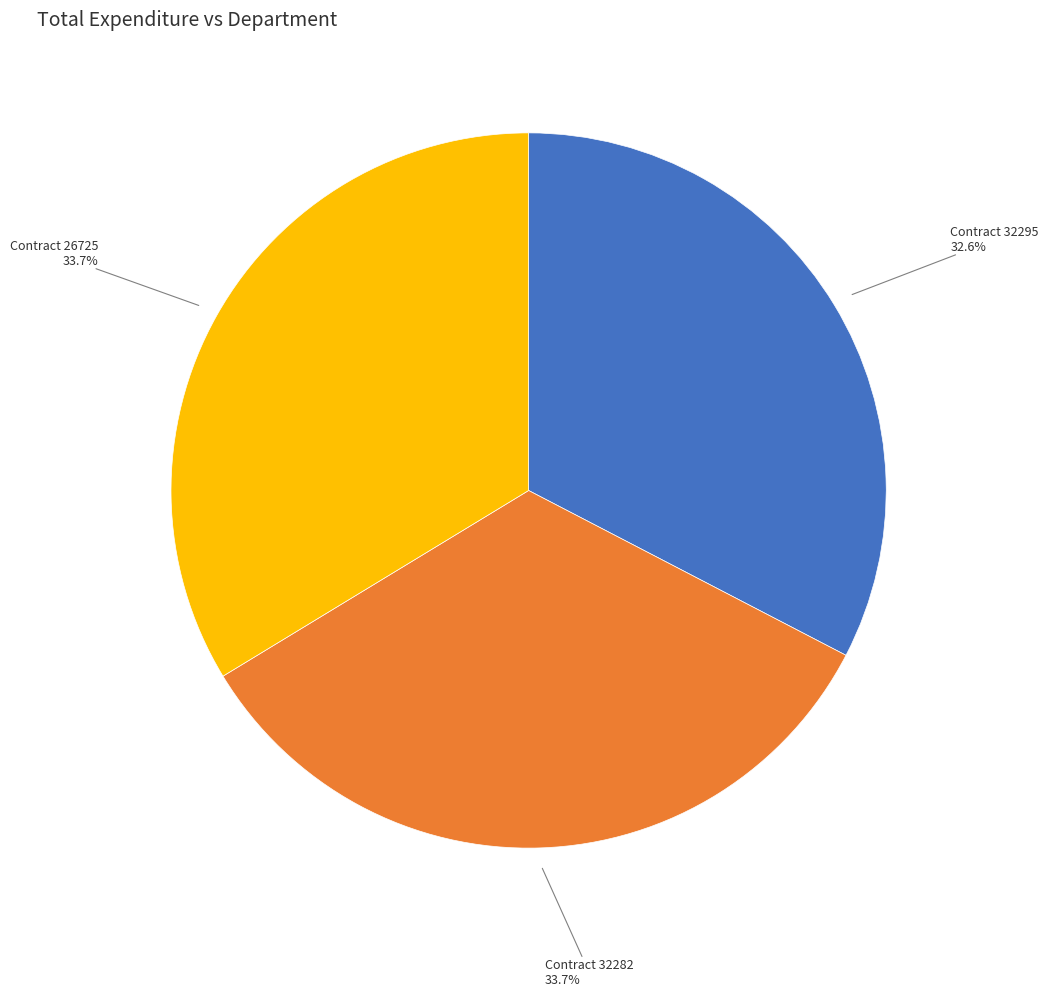

How many slices are in this pie chart?

3